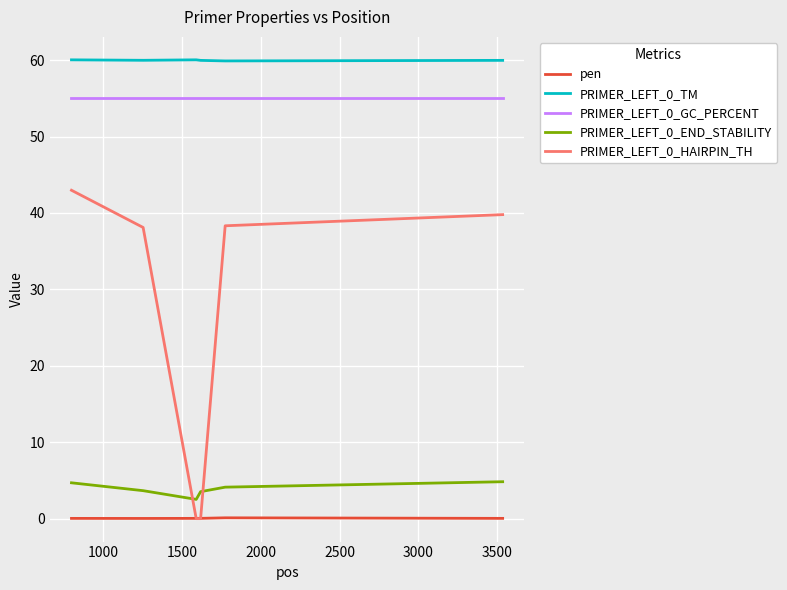

True or false: PRIMER_LEFT_0_GC_PERCENT and PRIMER_LEFT_0_HAIRPIN_TH intersect in this chart.

False